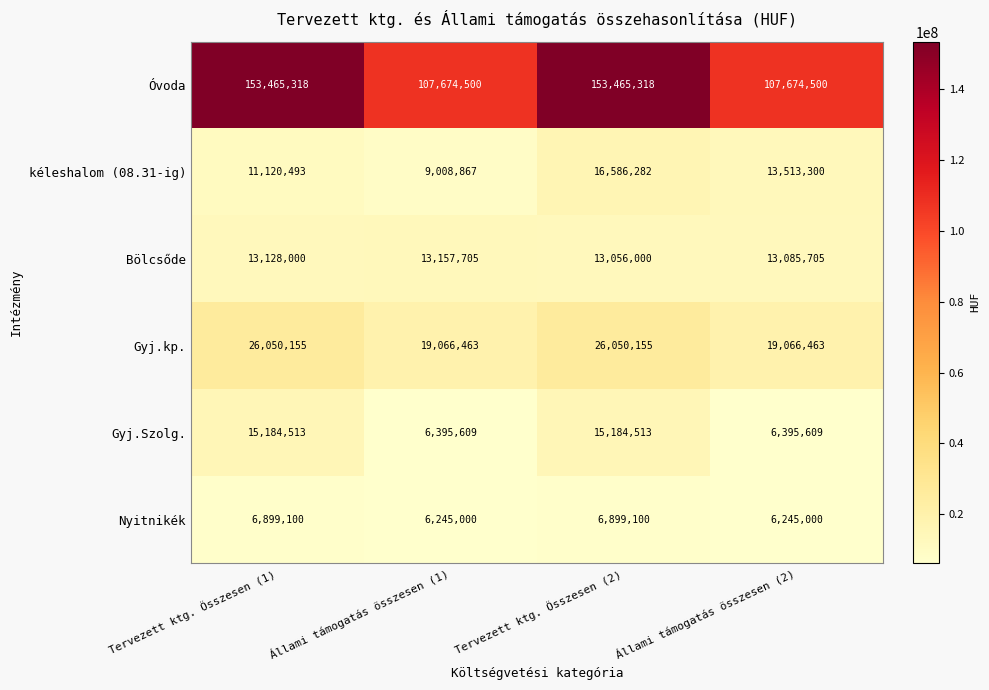

Which series has the largest range (max minus min)?

Óvoda